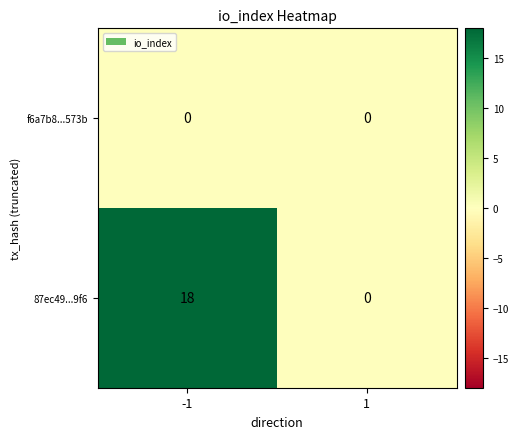

What is the sum of all 87ec49...9f6 values?

18